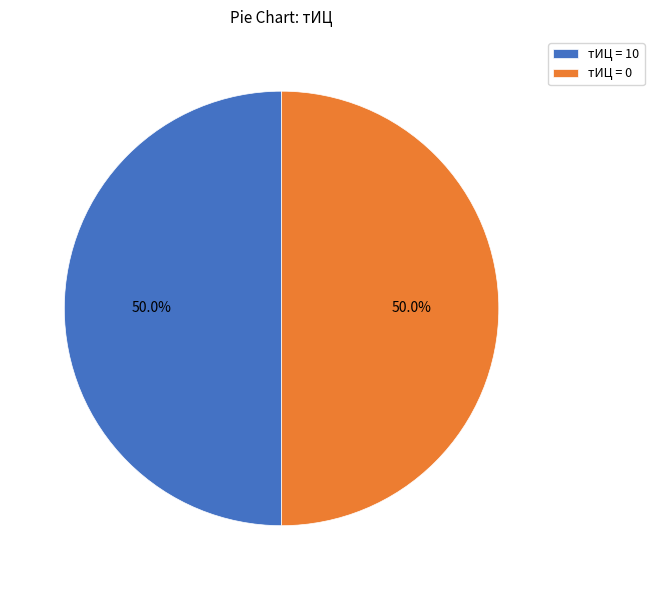

To the nearest percent, what is the difference between the largest and smallest slice percentages?

0%